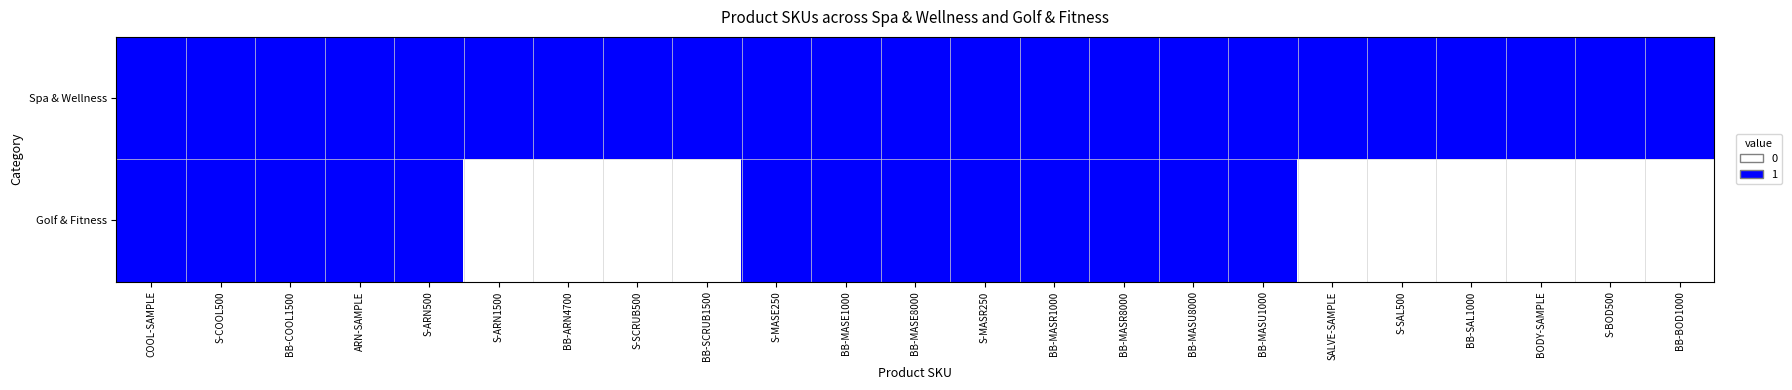

List the series in order of their overall mean, highest first.

Spa & Wellness, Golf & Fitness